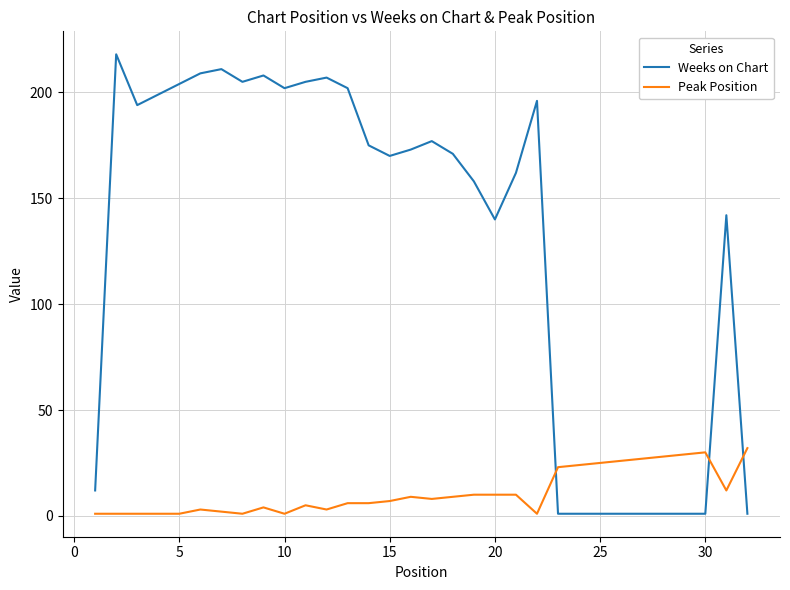

What is the maximum value shown in the chart?

218